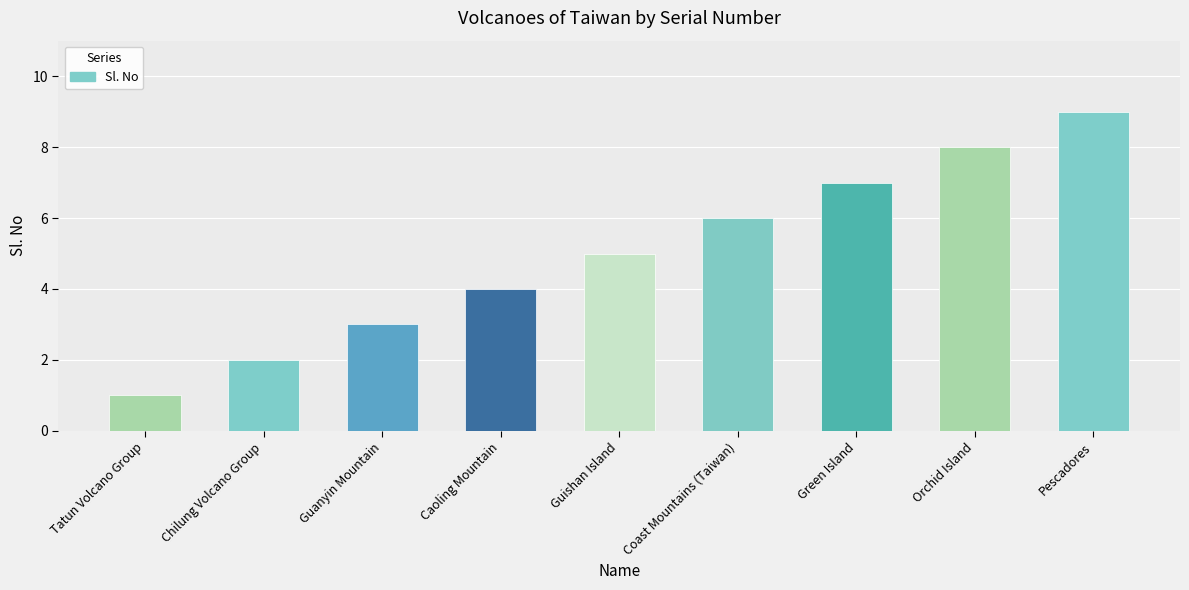

The value at Coast Mountains (Taiwan) is 9. True or false?

False